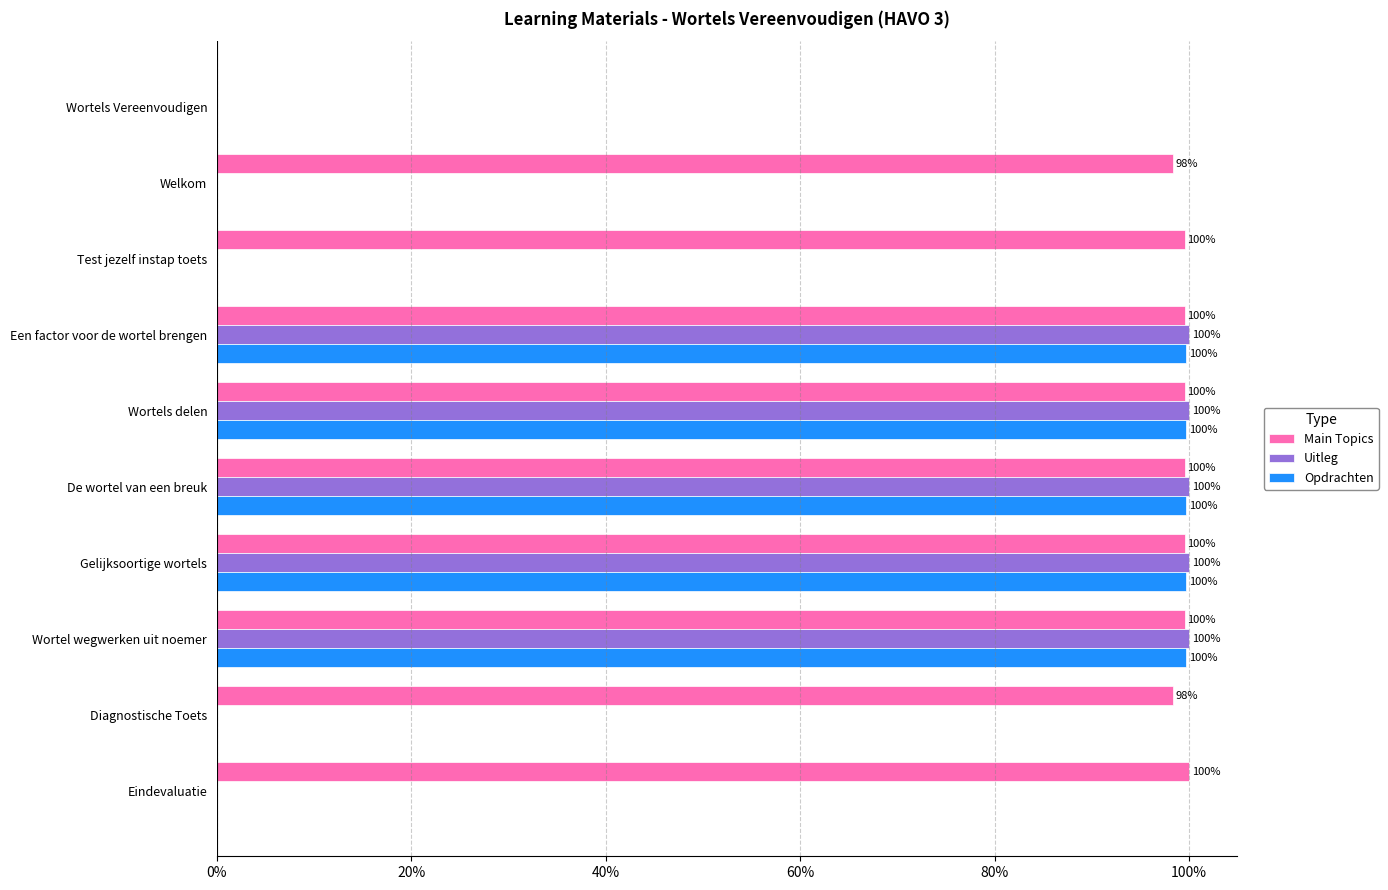

The value of Uitleg at Welkom is 0.0. True or false?

True